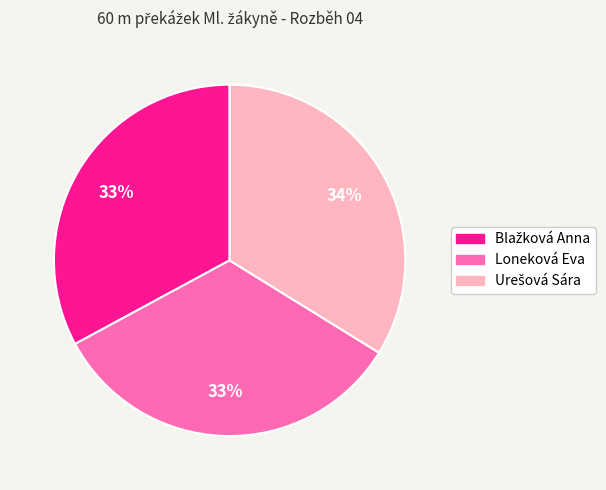

To the nearest percent, what percentage of the pie is Loneková Eva?

33%